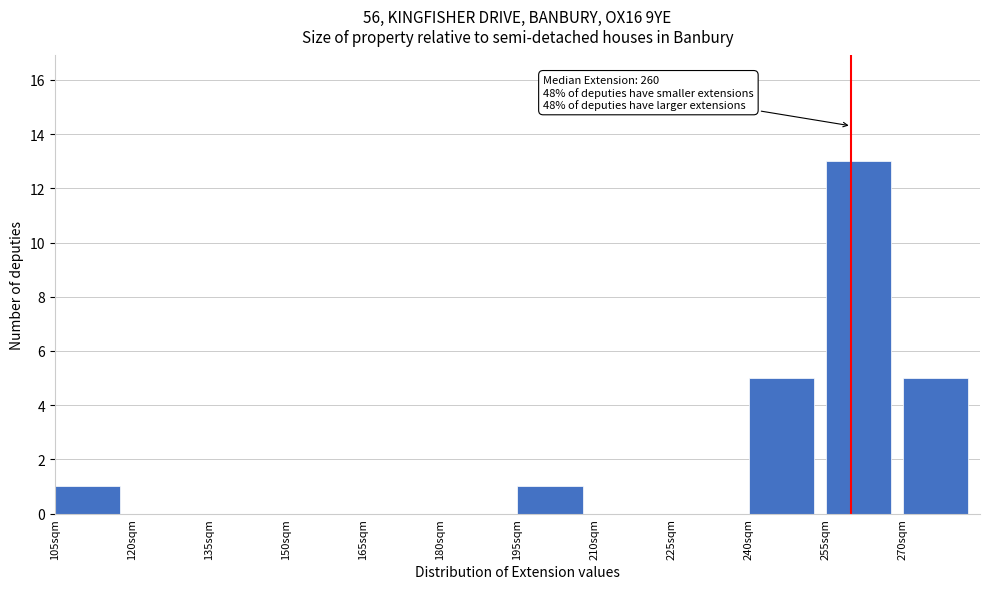

Over which range of the x-axis is the bar tallest?

255 to 270